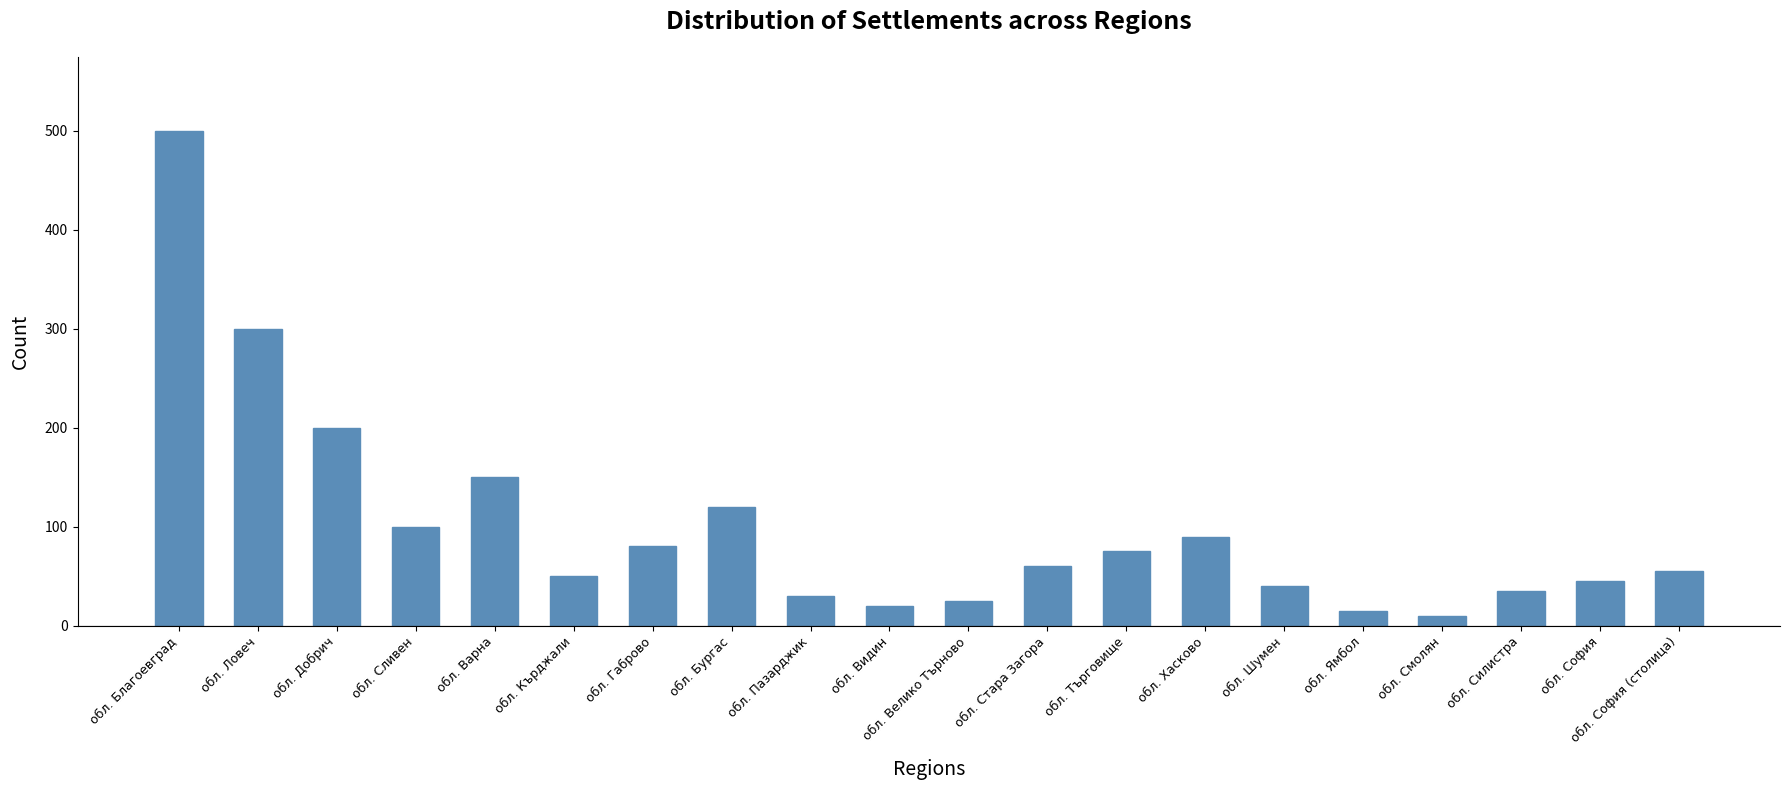

What is the average value?

100